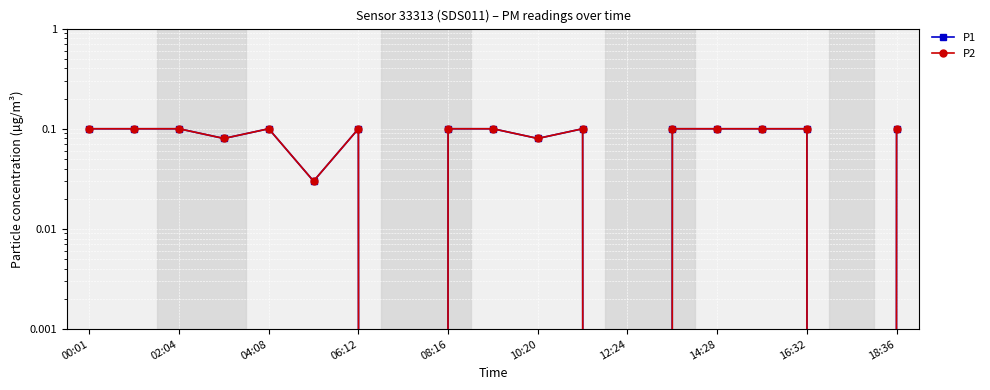

True or false: P1 has more than 0 interior local peaks.

True